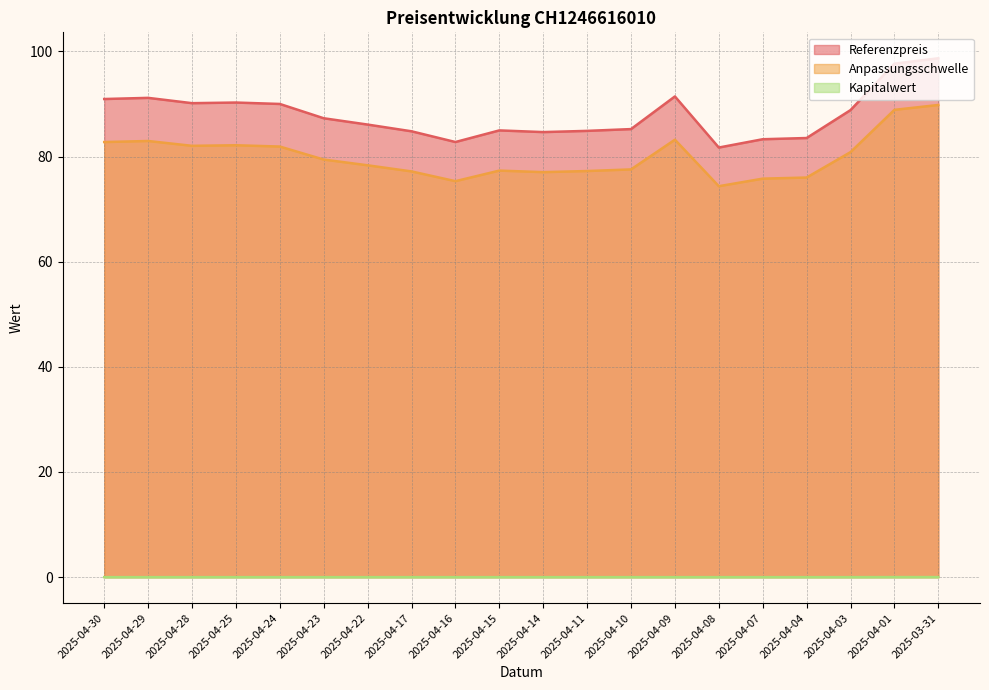

What is the total value across all series at 2025-04-03?

169.7